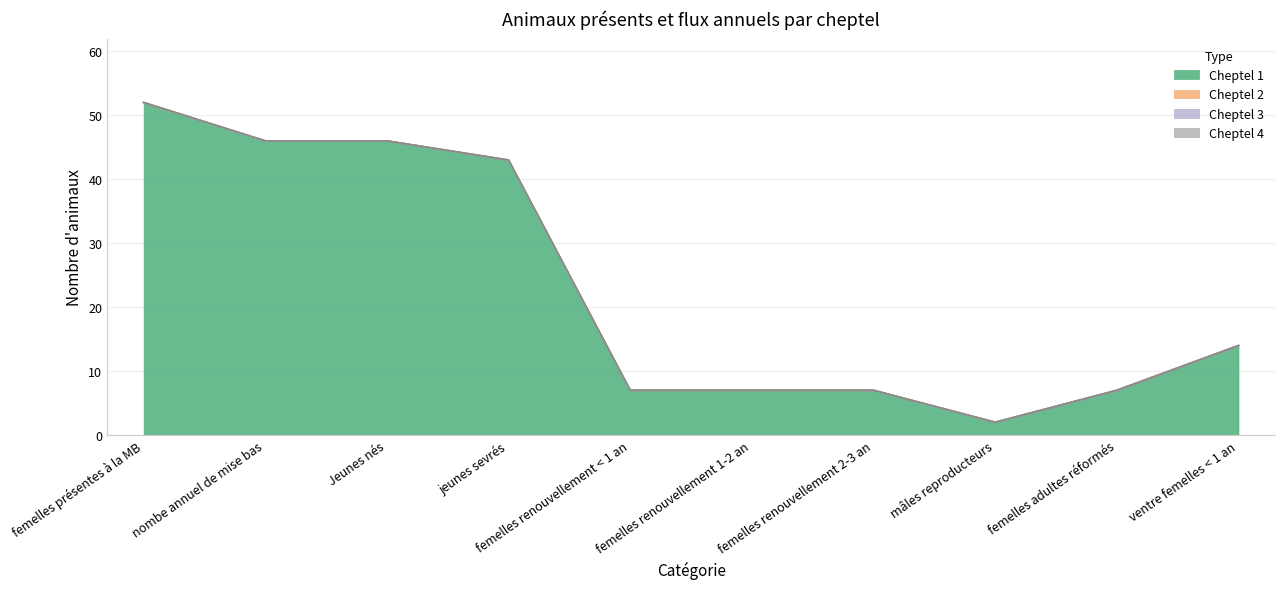

True or false: Cheptel 3 and Cheptel 4 intersect in this chart.

False